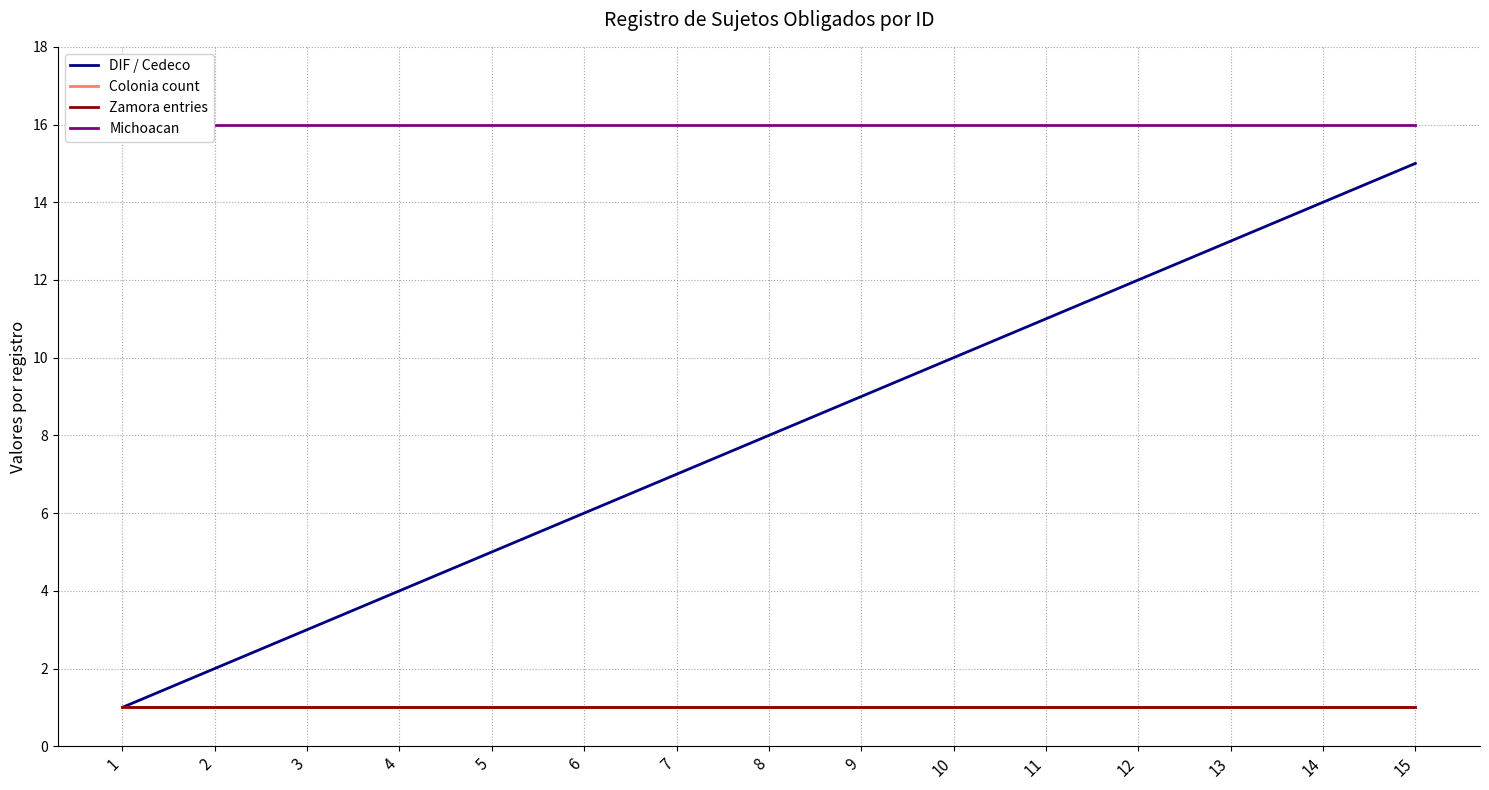

List the labels in order of Colonia count value, largest first.

1, 2, 3, 4, 5, 6, 7, 8, 9, 10, 11, 12, 13, 14, 15